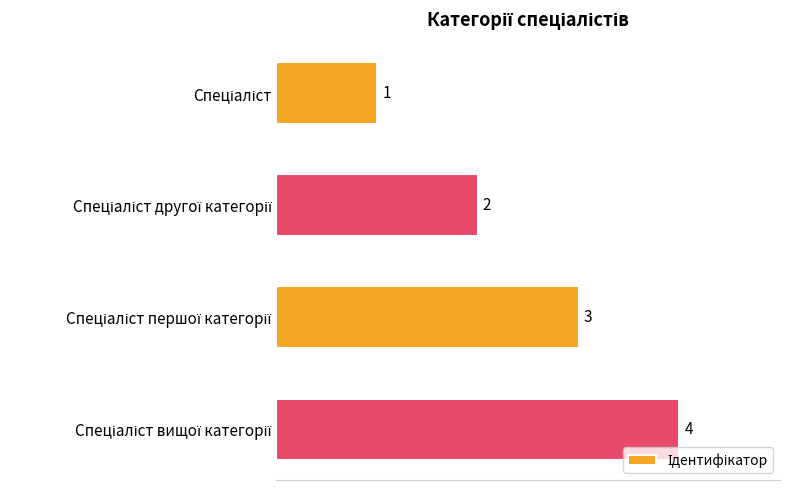

What is the sum of all values?

10